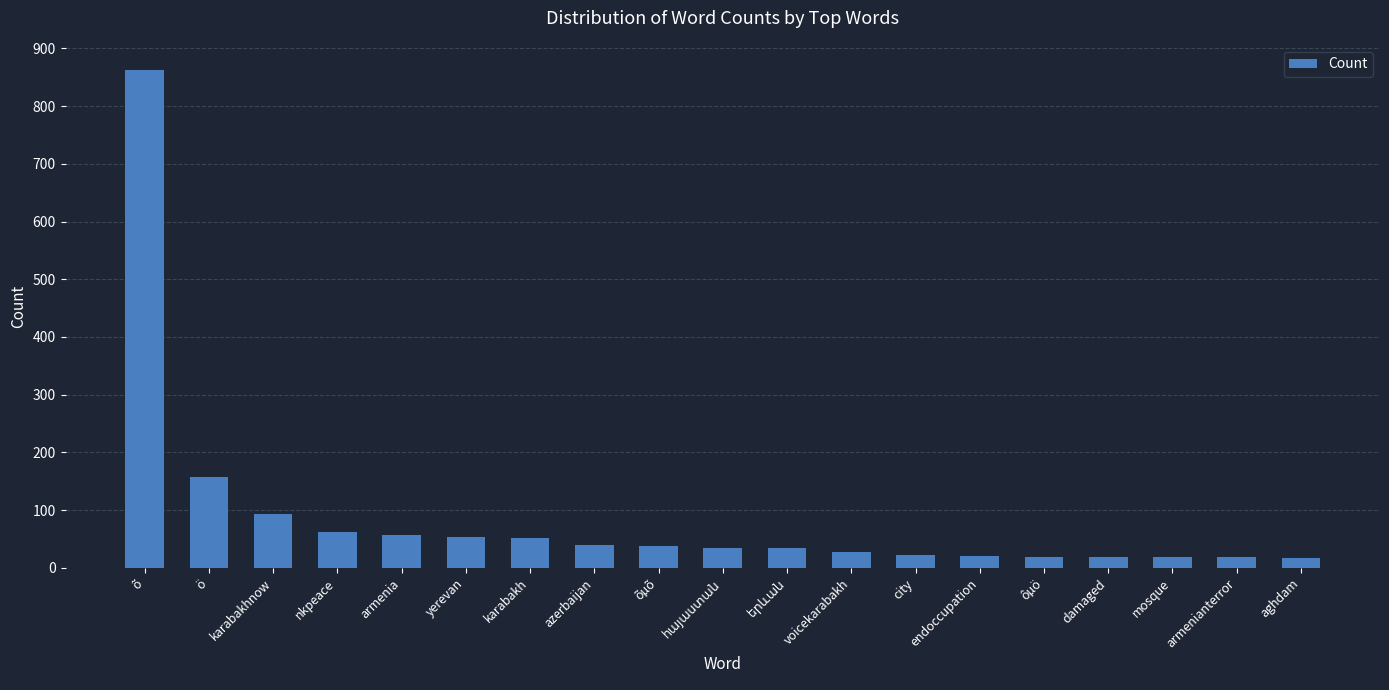

What is the label of the 4th bar from the right?

damaged